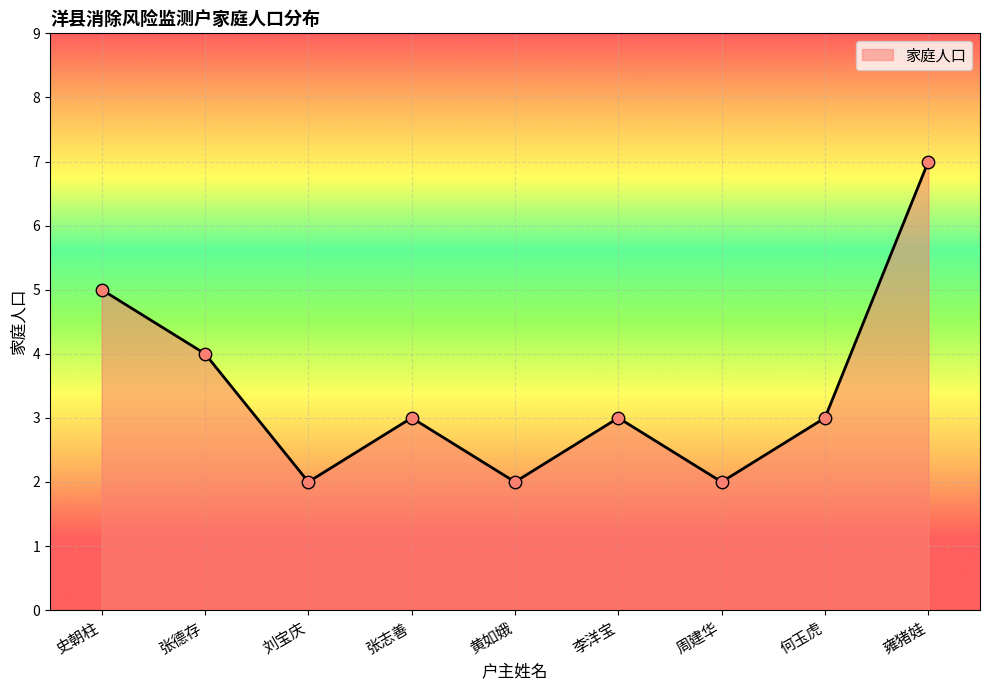

Between 张志善 and 刘宝庆, which is larger?

张志善